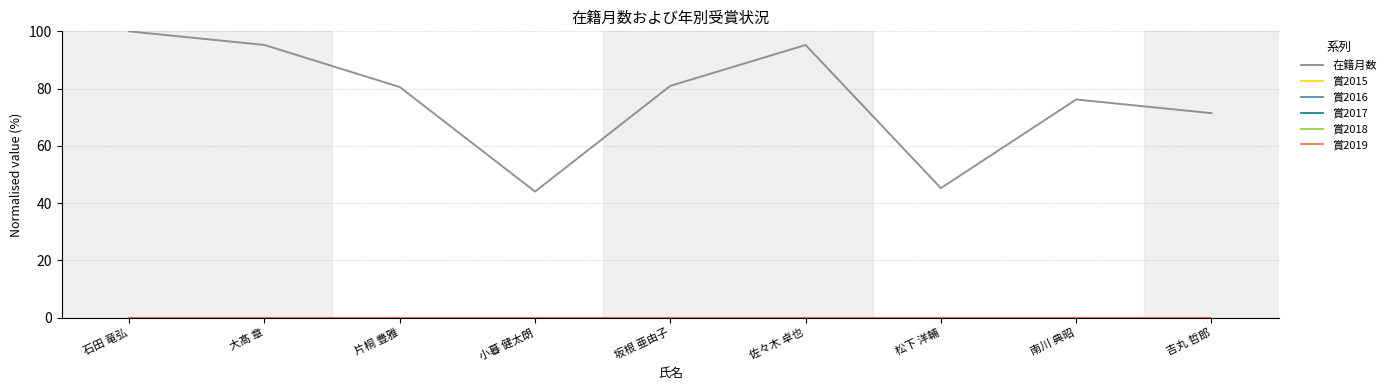

Is this an area chart (filled region under the line)?

No